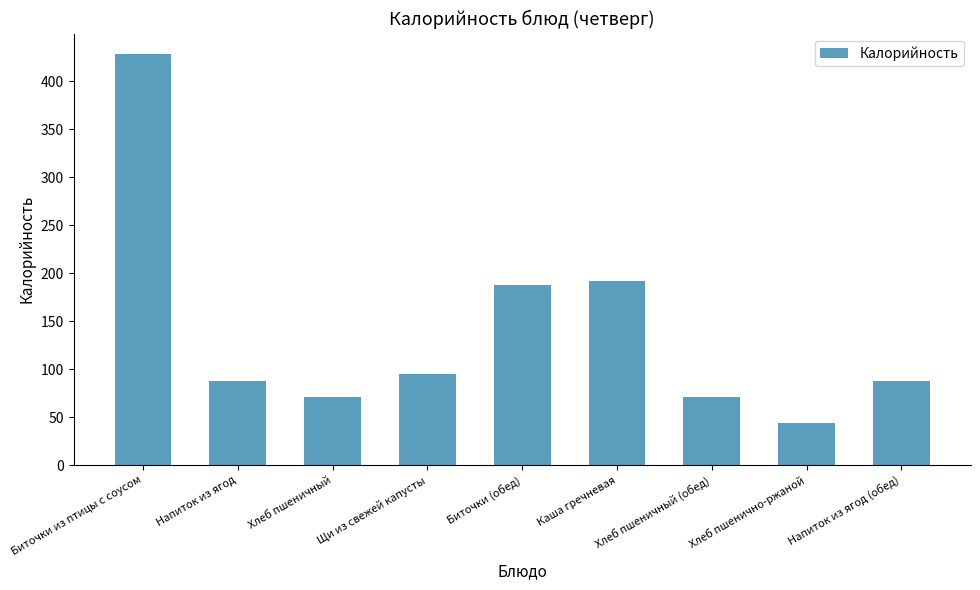

At which label does the data first exceed 88?

Биточки из птицы с соусом